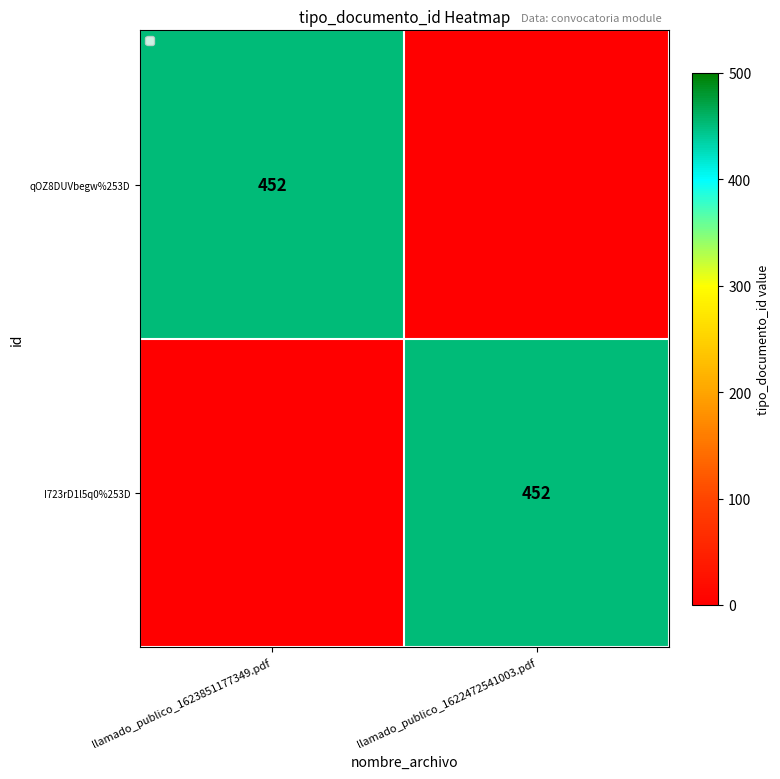

Is it true that qOZ8DUVbegw%253D equals 104 at llamado_publico_1623851177349.pdf?

False